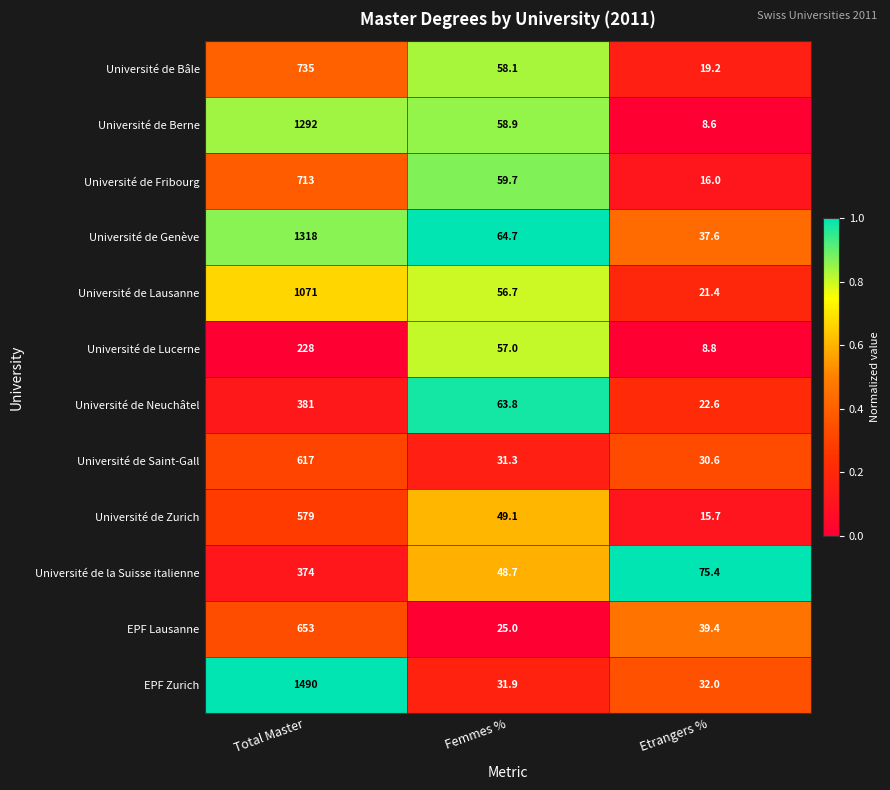

What is the average value of the Université de Neuchâtel series?

155.8